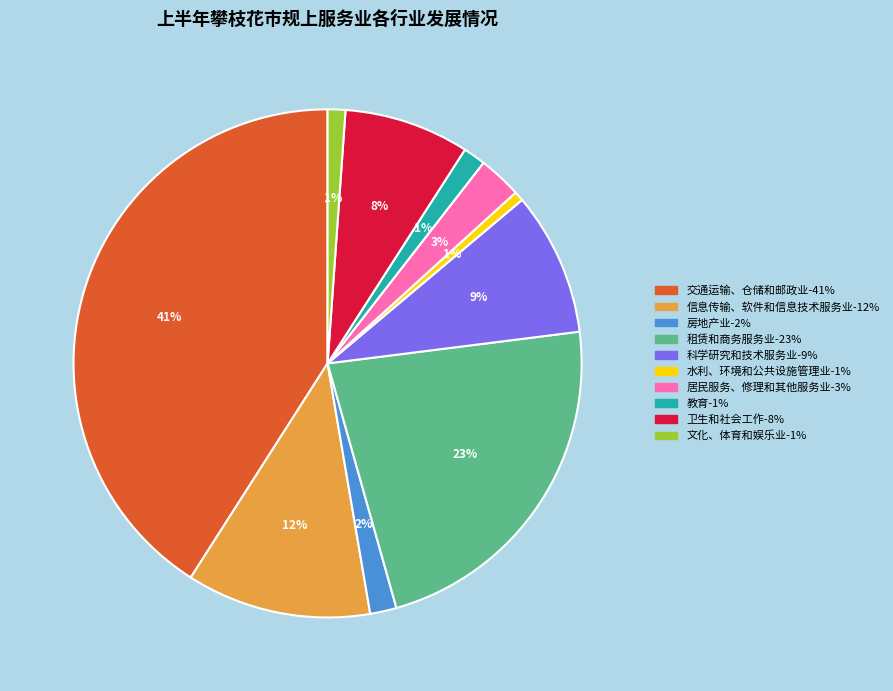

To the nearest percent, what is the combined percentage of 居民服务、修理和其他服务业 and 文化、体育和娱乐业?

4%